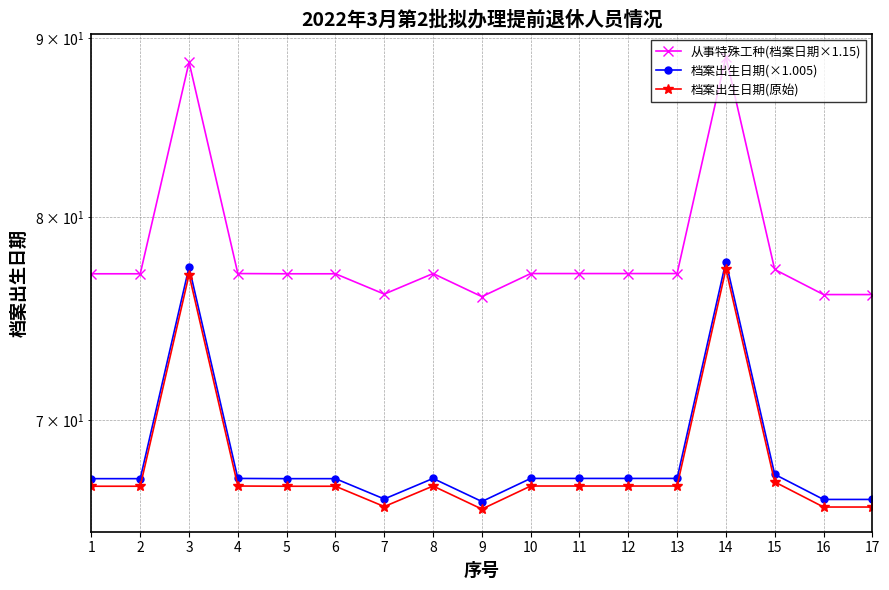

True or false: 从事特殊工种(档案日期×1.15) has a value of 76.0 at 16.

True